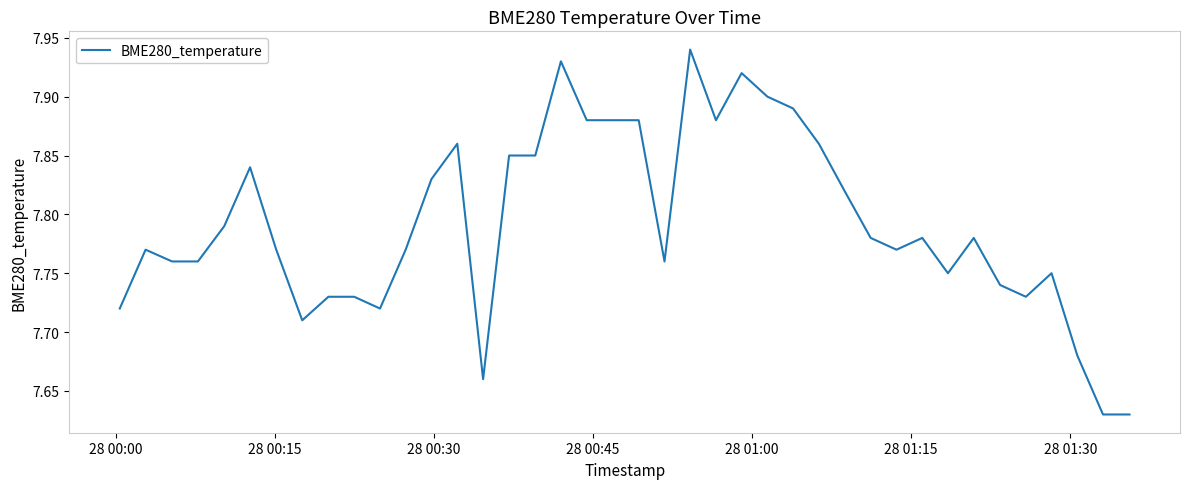

What is the difference between the maximum and minimum values?

0.3